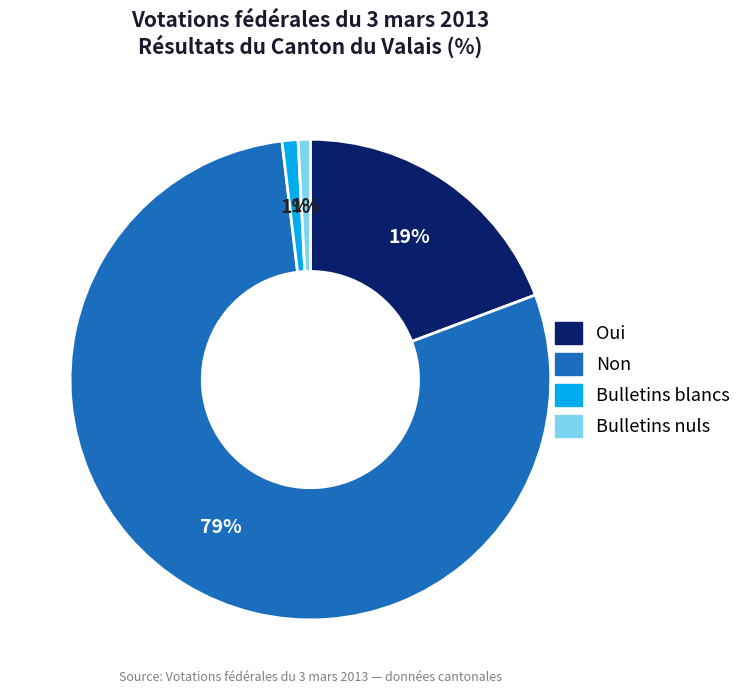

Do Bulletins nuls and Non together represent more than half of the pie?

Yes